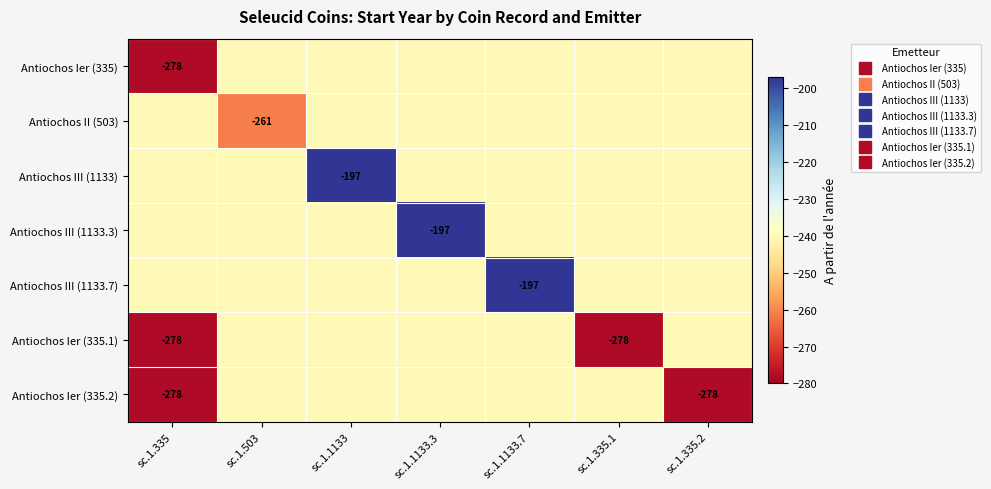

What is the sum of all Antiochos III (1133.3) values?

-1637